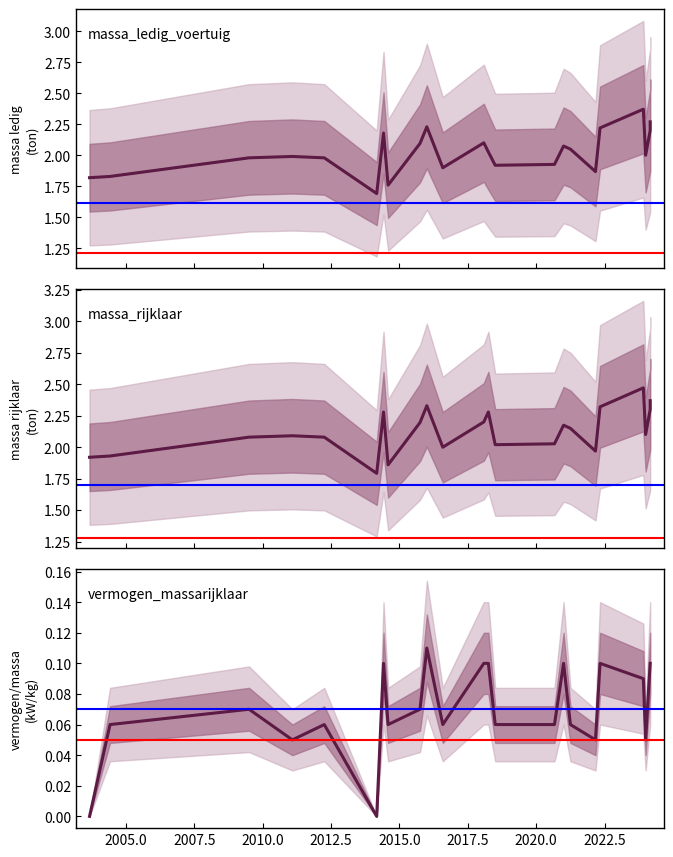

True or false: massa_rijklaar and vermogen_massarijklaar cross at least once.

False